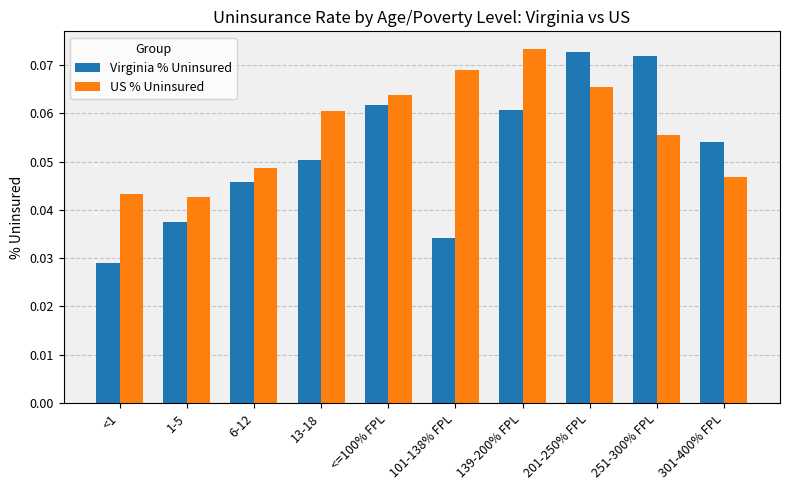

How many bars are there in each group?

2